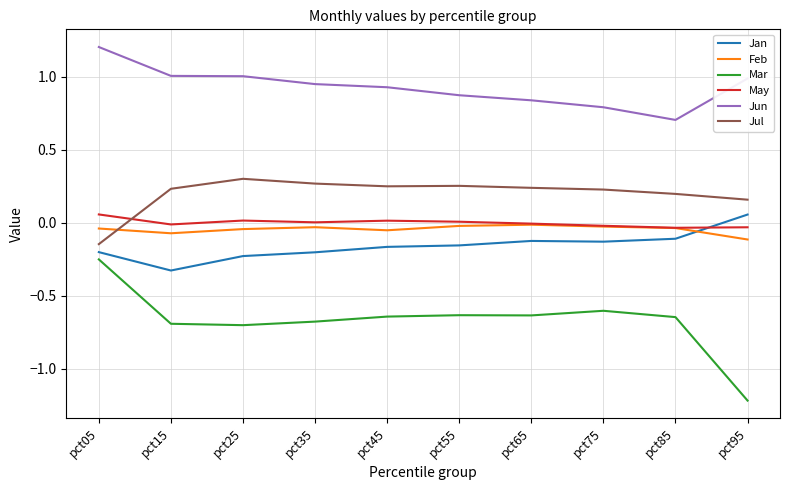

The value of May at pct65 is -0.0. True or false?

True